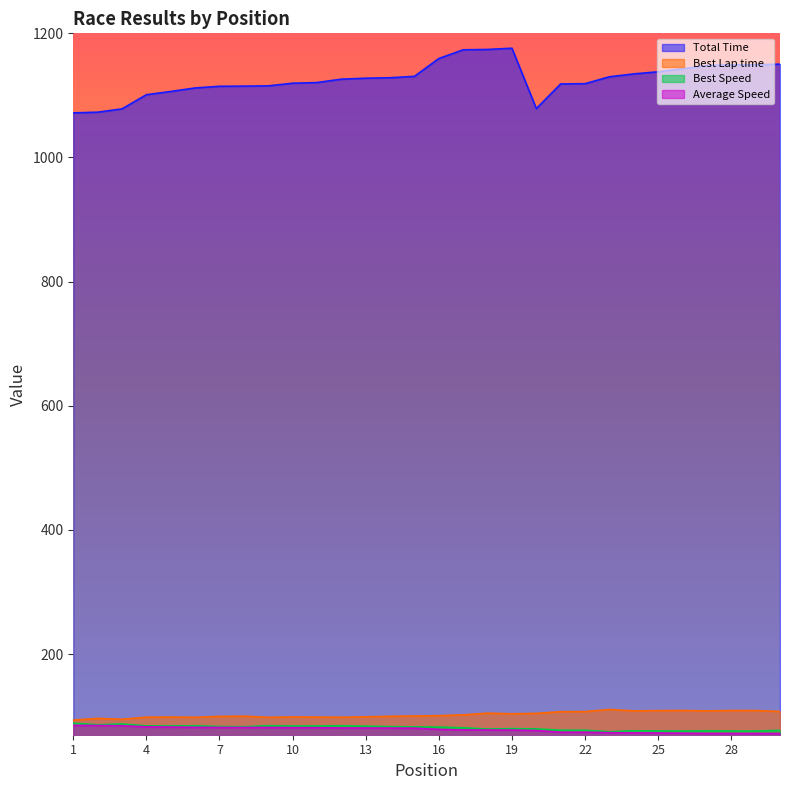

What is the value of the Average Speed point at the 23rd from the left?

73.3